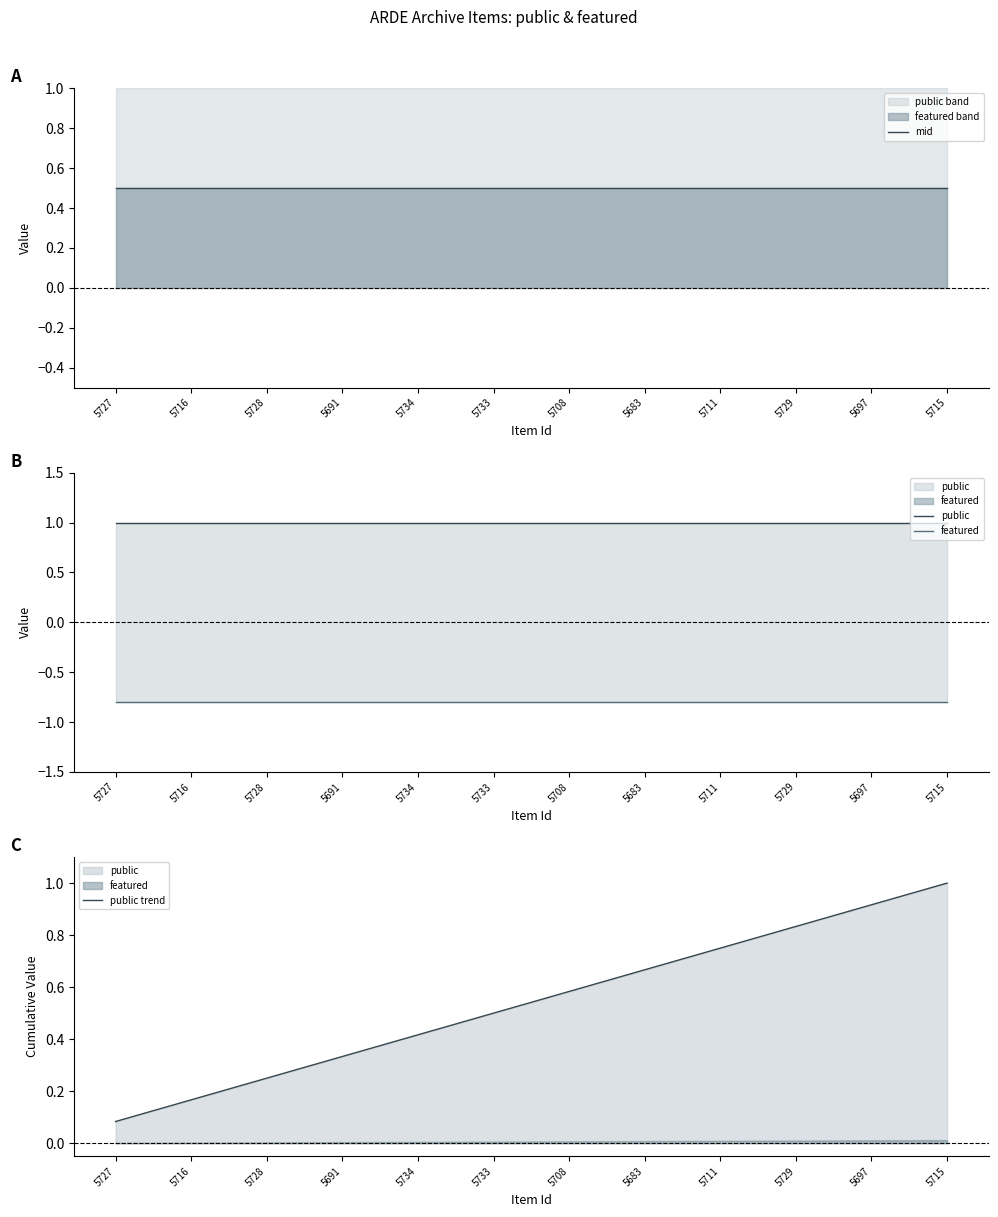

What is the label of the 5th point from the left?

5734